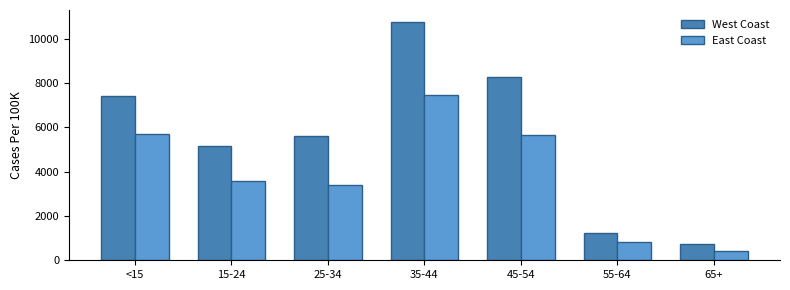

What is the total value across all series at 35-44?

18234